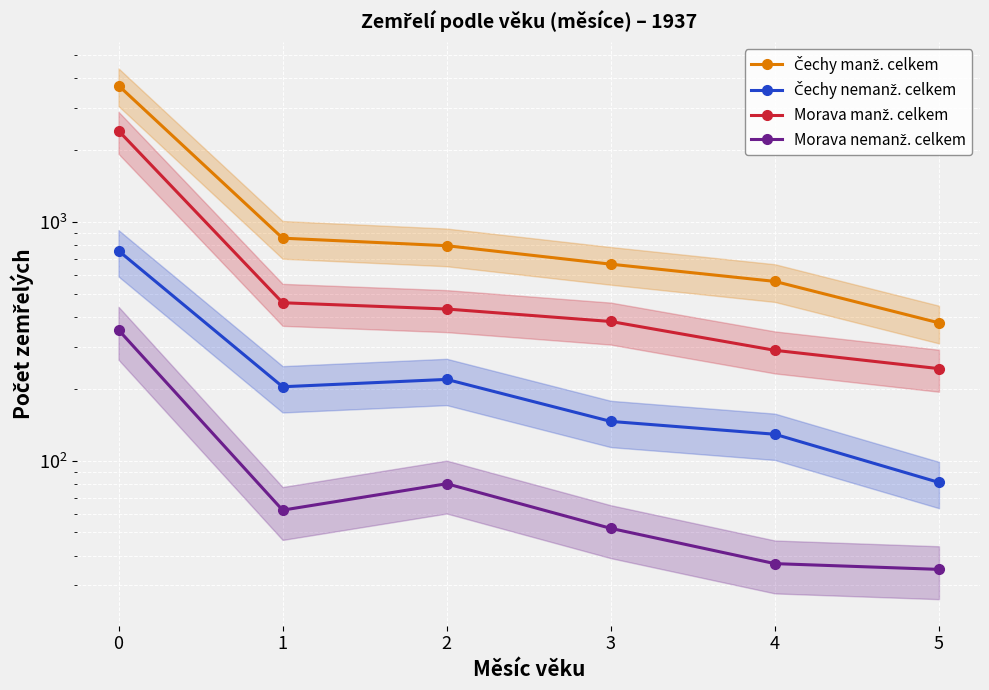

How many values in the Čechy manž. celkem series exceed 796?

2